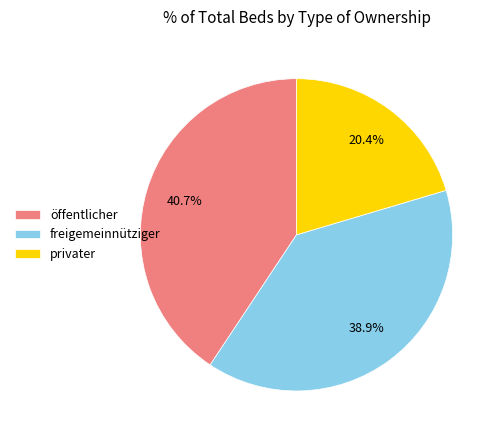

Does öffentlicher represent more than half of the total?

No